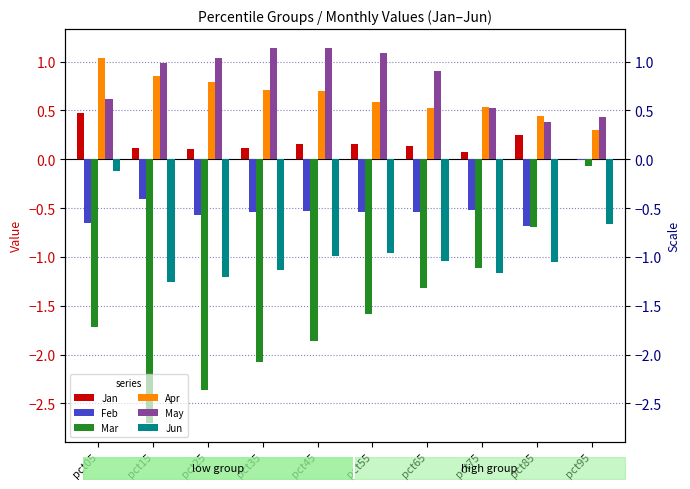

True or false: Jan has a value of 0.1 at pct35.

True